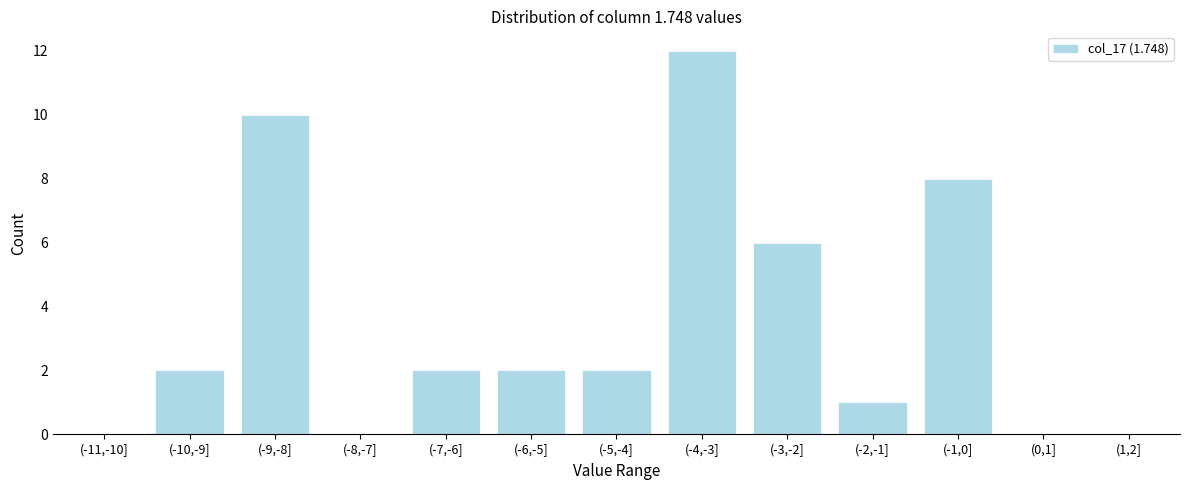

Reading left to right, list all the values displayed in this chart.

(-11,-10]=0	(-10,-9]=2	(-9,-8]=10	(-8,-7]=0	(-7,-6]=2	(-6,-5]=2	(-5,-4]=2	(-4,-3]=12	(-3,-2]=6	(-2,-1]=1	(-1,0]=8	(0,1]=0	(1,2]=0